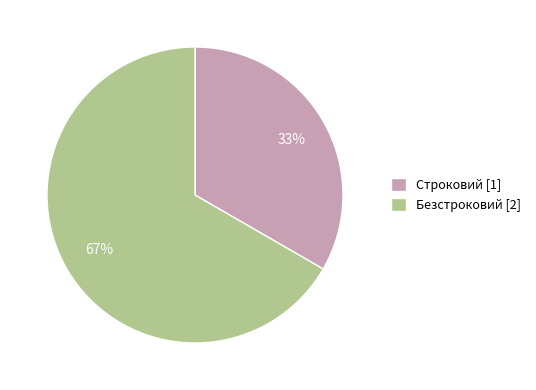

To the nearest percent, what percentage of the pie is Строковий?

33%